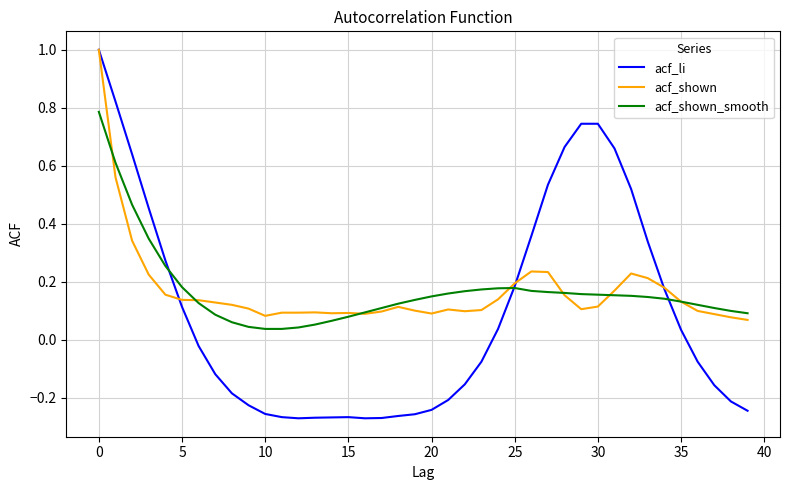

At how many categories does at least one series exceed 0?

40